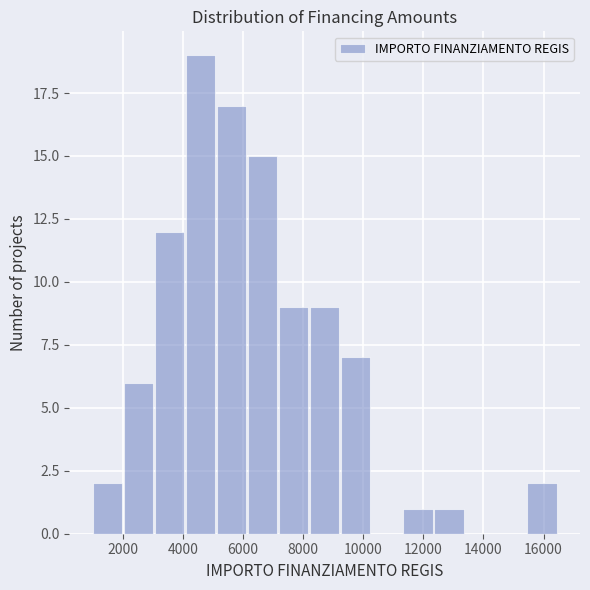

Reading left to right, list every bar in this chart as the range it spans on the x-axis followed by its height. Neither the bar edges nor the heights are printed on the chart, so give them approximately, as read against the axes.

1000 to 2000: 2
2000 to 3000: 6
3000 to 4000: 12
4000 to 5200: 19
5200 to 6200: 17
6200 to 7200: 15
7200 to 8200: 9
8200 to 9200: 9
9200 to 10200: 7
10200 to 11400: 0
11400 to 12400: 1
12400 to 13400: 1
13400 to 14400: 0
14400 to 15400: 0
15400 to 16400: 2